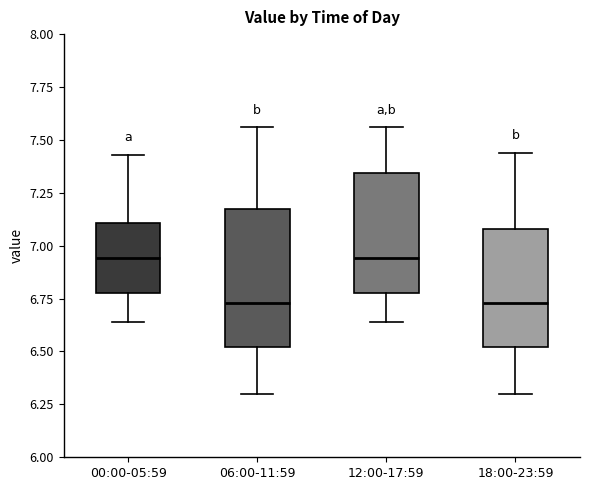

Where does the upper whisker of the box for 12:00-17:59 end on the y-axis? The values are not printed on the chart, so give them approximately, as read against the axis.

7.55